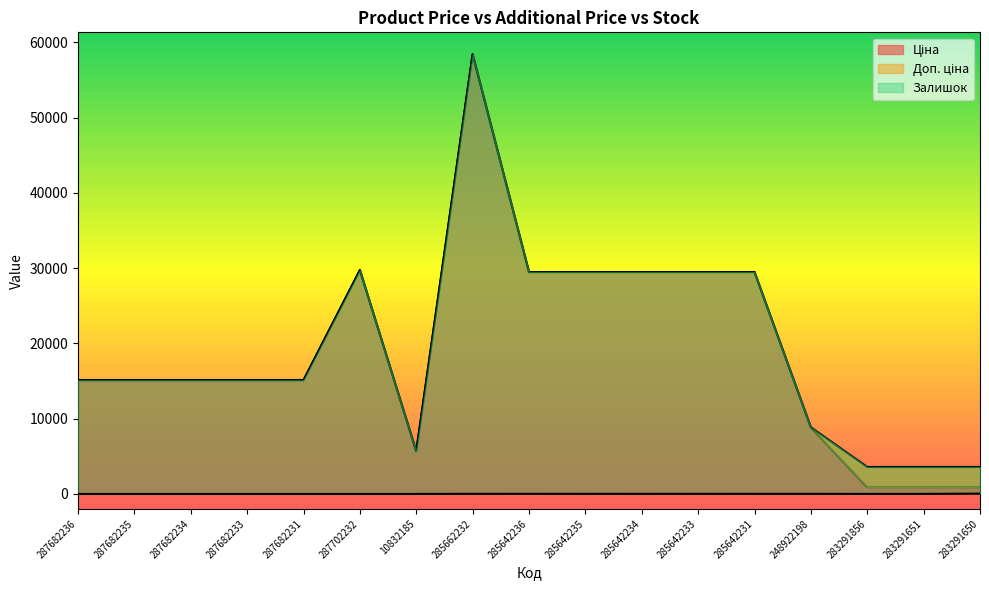

Where is the first local maximum for Доп. ціна?

287702232